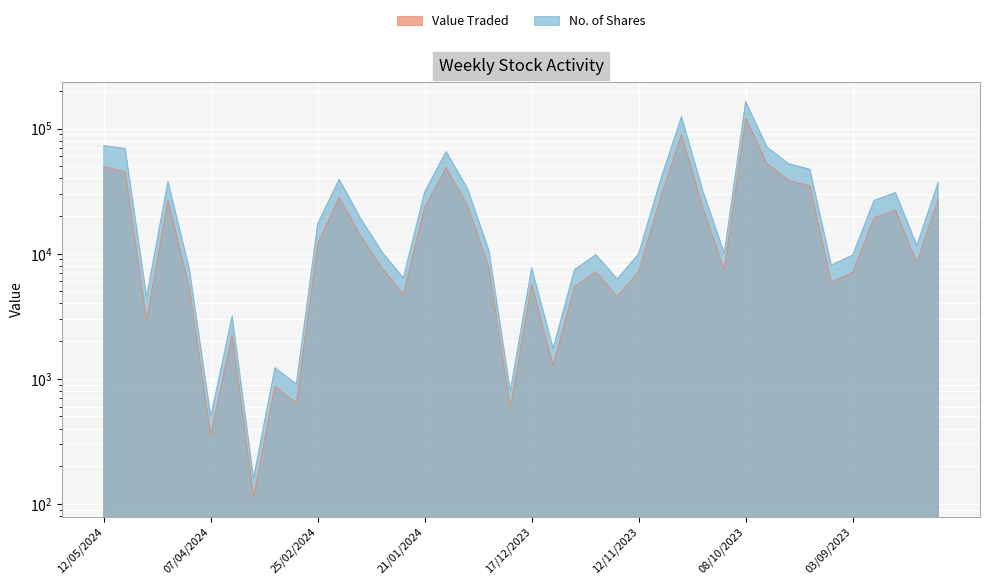

Which series has the largest total across all categories?

No. of Shares